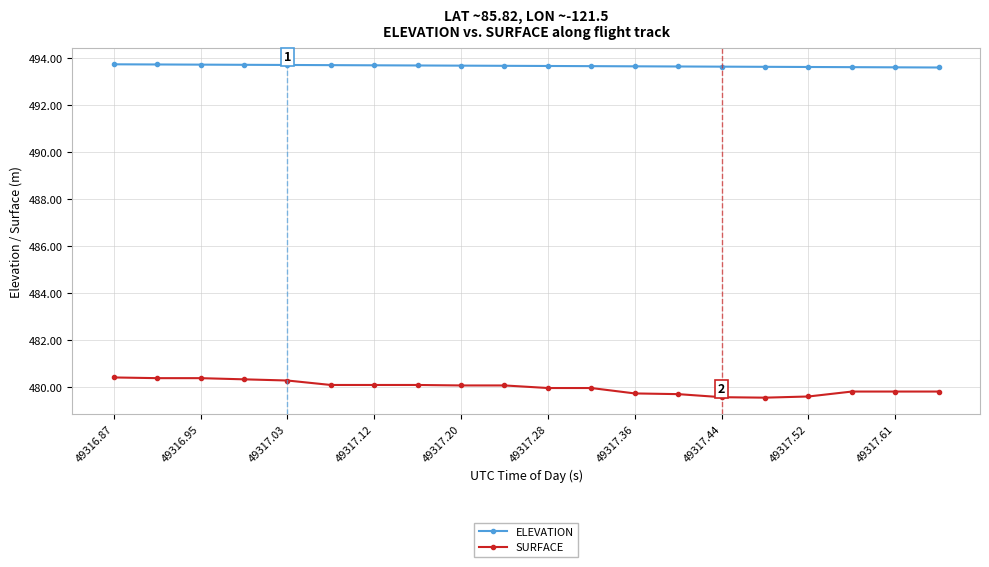

What is the highest value of the SURFACE series?

480.4